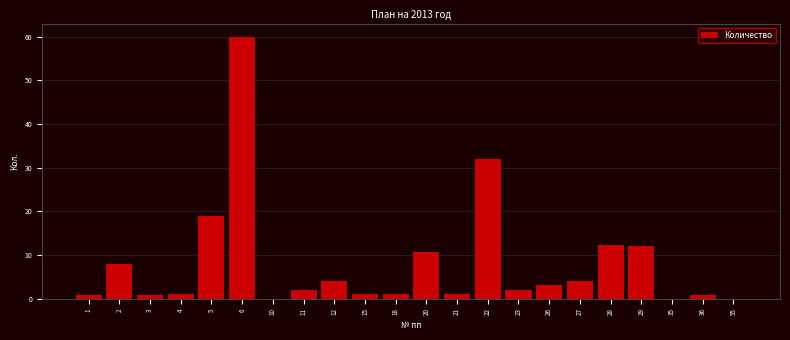

Which has a higher value, 20 or 5?

5